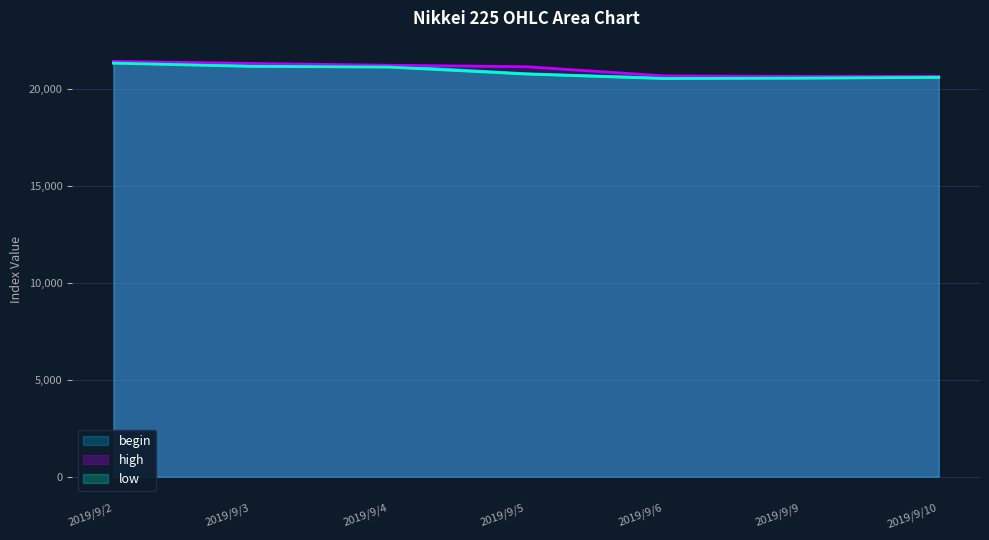

At how many categories does at least one series exceed 20928?

4